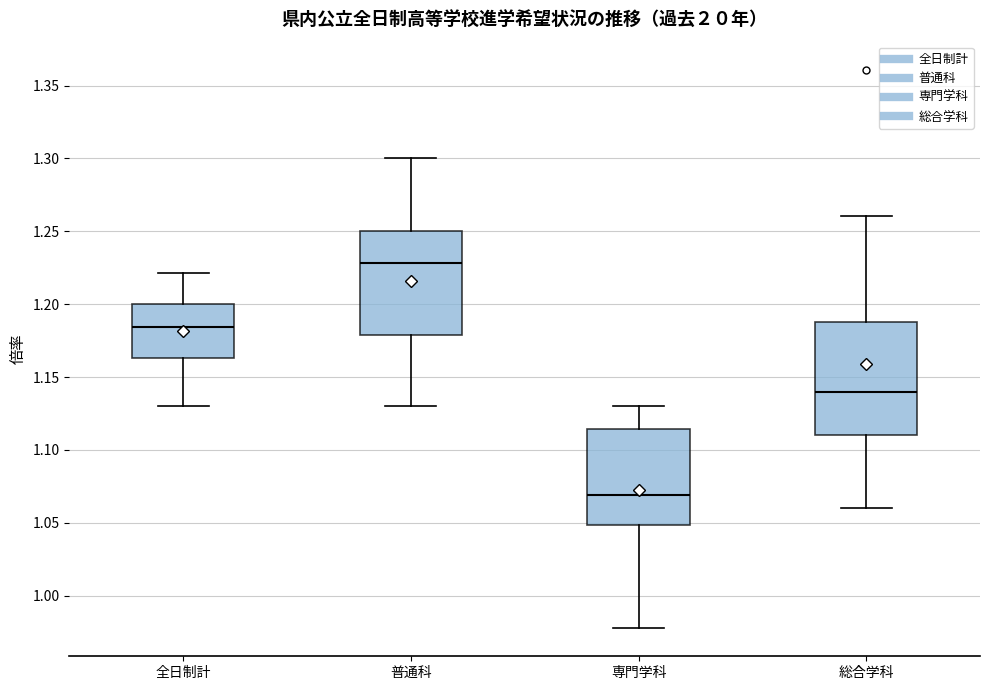

Which box's median line is the lowest?

専門学科